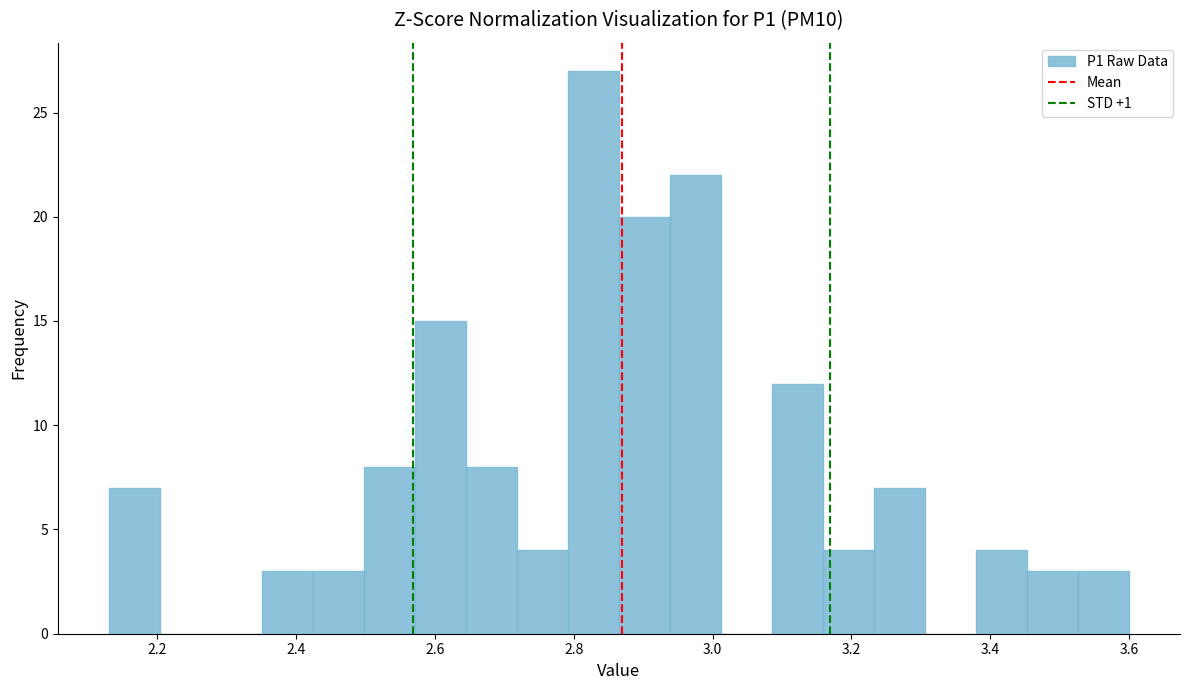

Around what value on the x-axis is the tallest bar? Give the approximate position of its centre, as read against the axis.

2.82